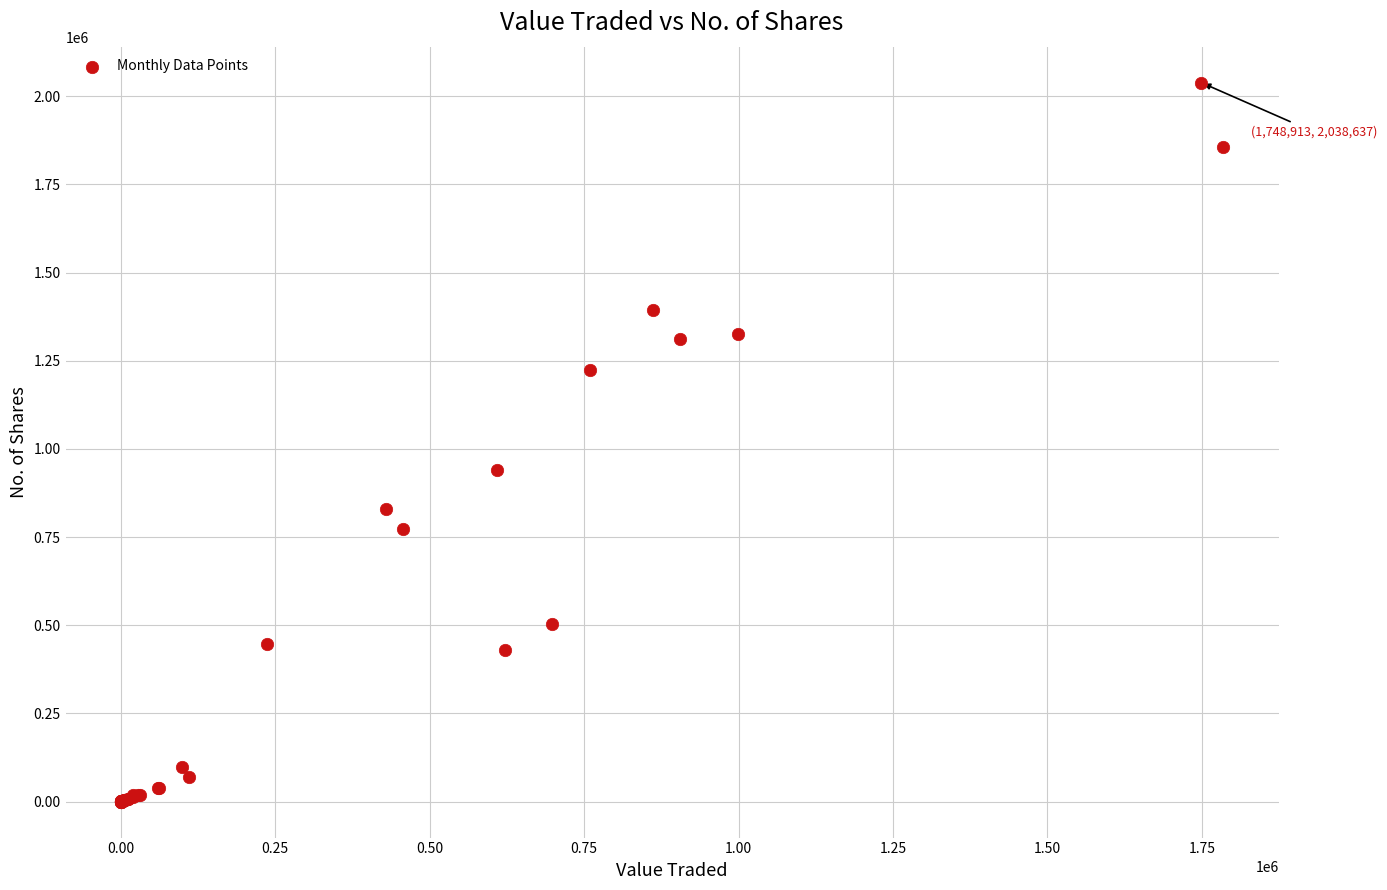

What Y value in the scatter plot is closest to 1019321?

939248